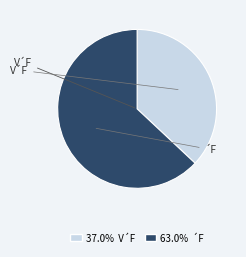

Is there a majority slice in this chart?

Yes